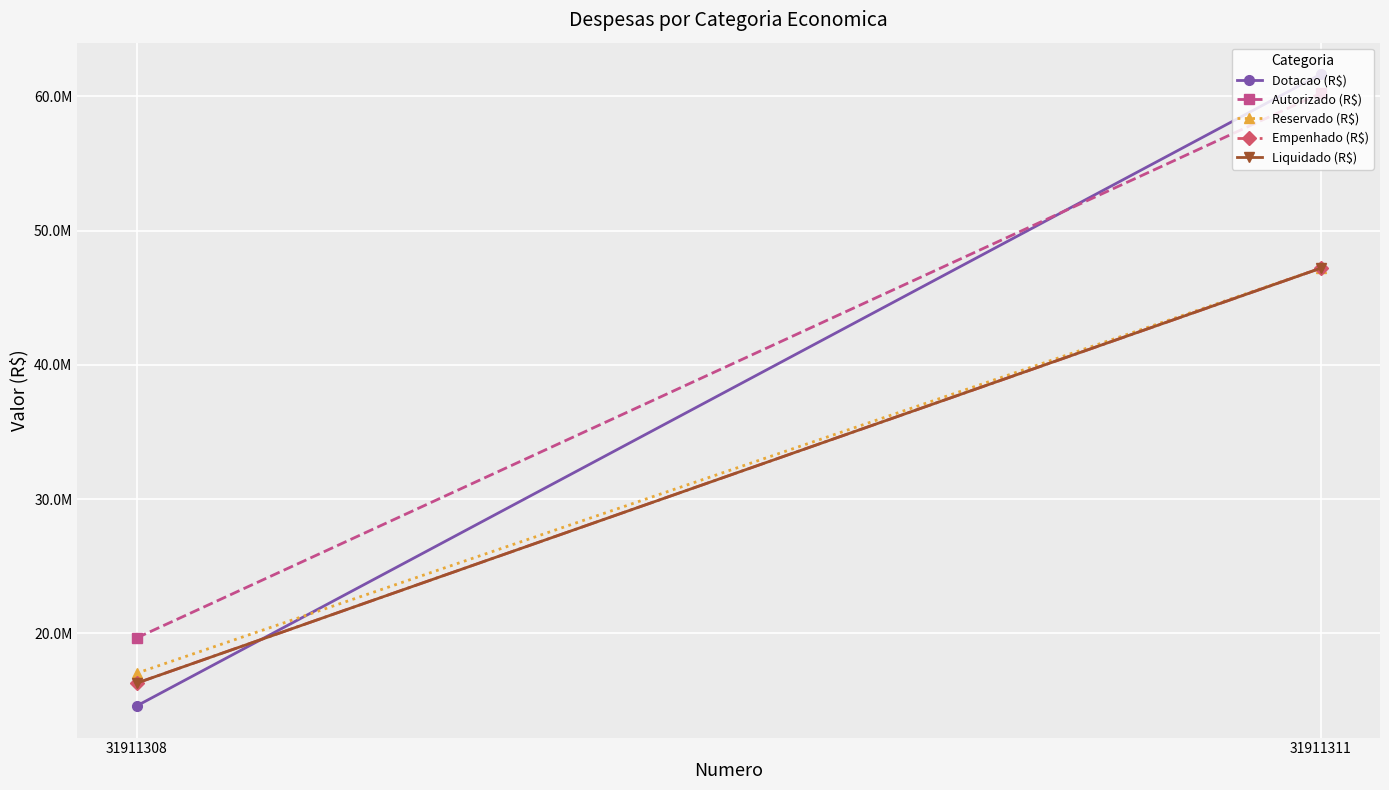

What is the value of the Empenhado (R$) point at the 2nd from the left?

47200610.7